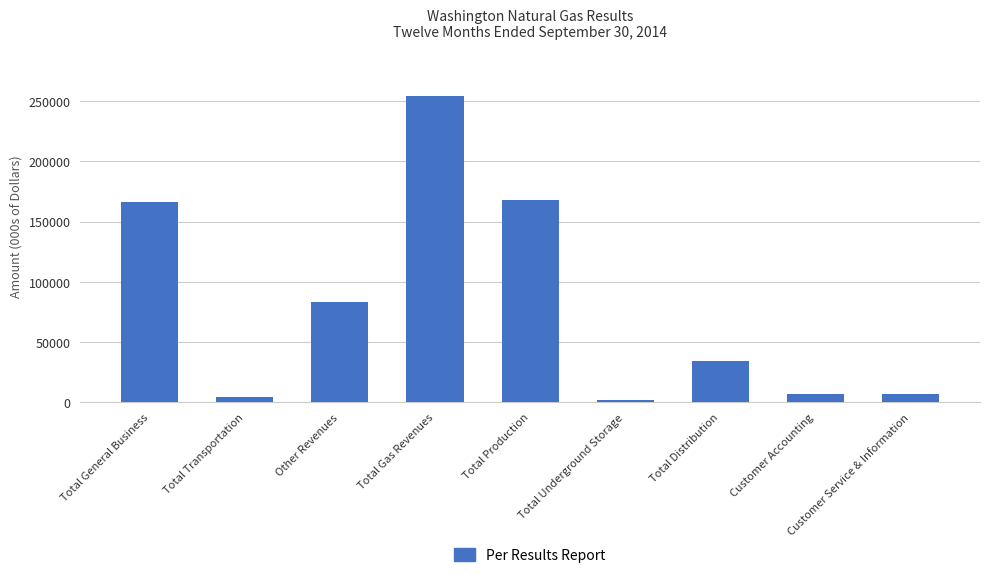

The value at Total Gas Revenues is 360166. True or false?

False